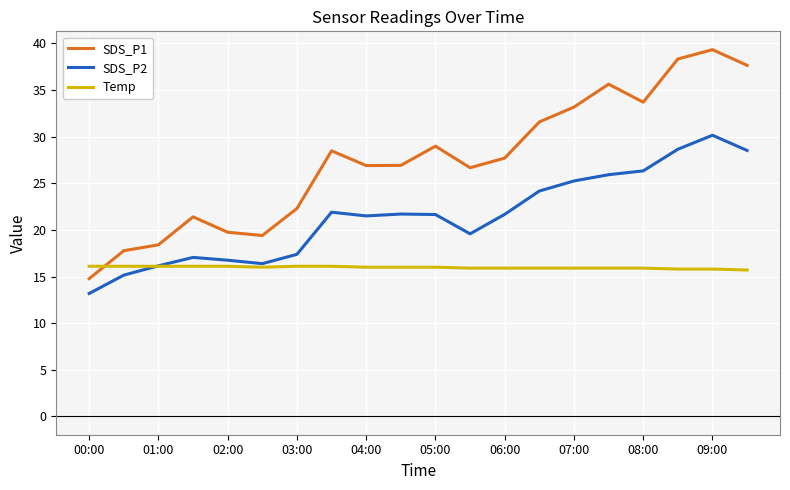

What is the highest value of the Temp series?

16.1